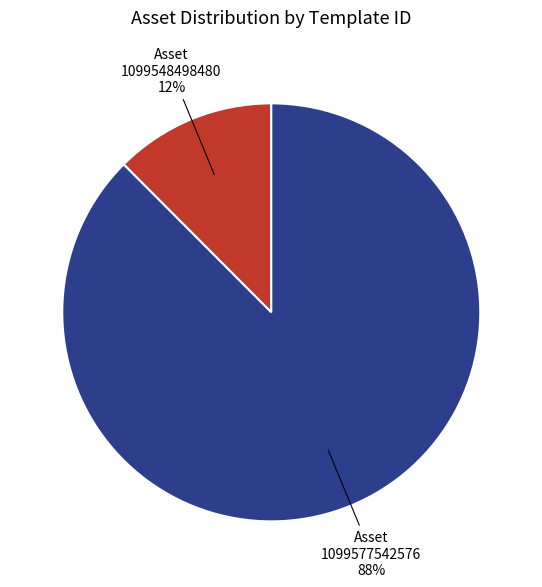

Is there a majority slice in this chart?

Yes